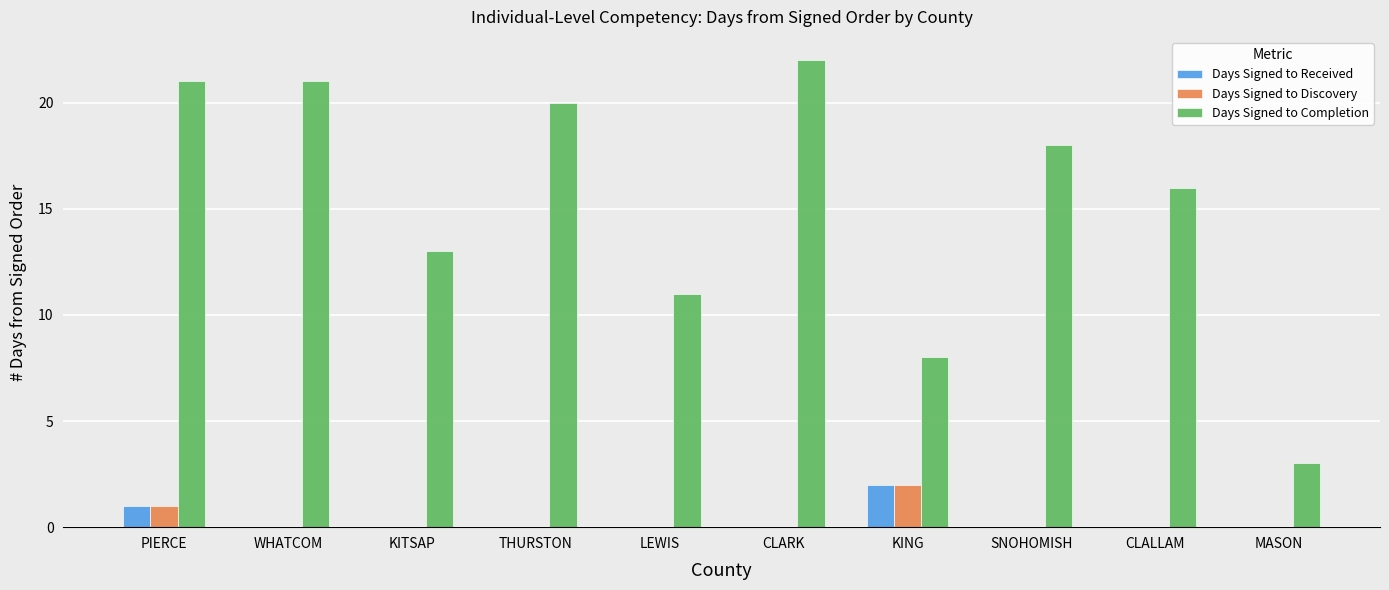

Which series has the largest total across all categories?

Days Signed to Completion